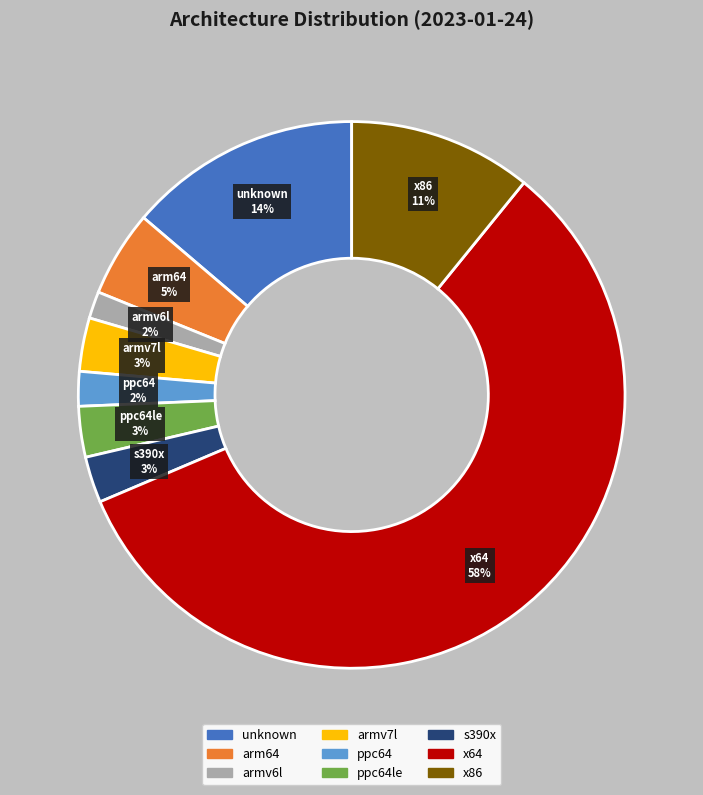

To the nearest percent, what is the average slice percentage?

11%